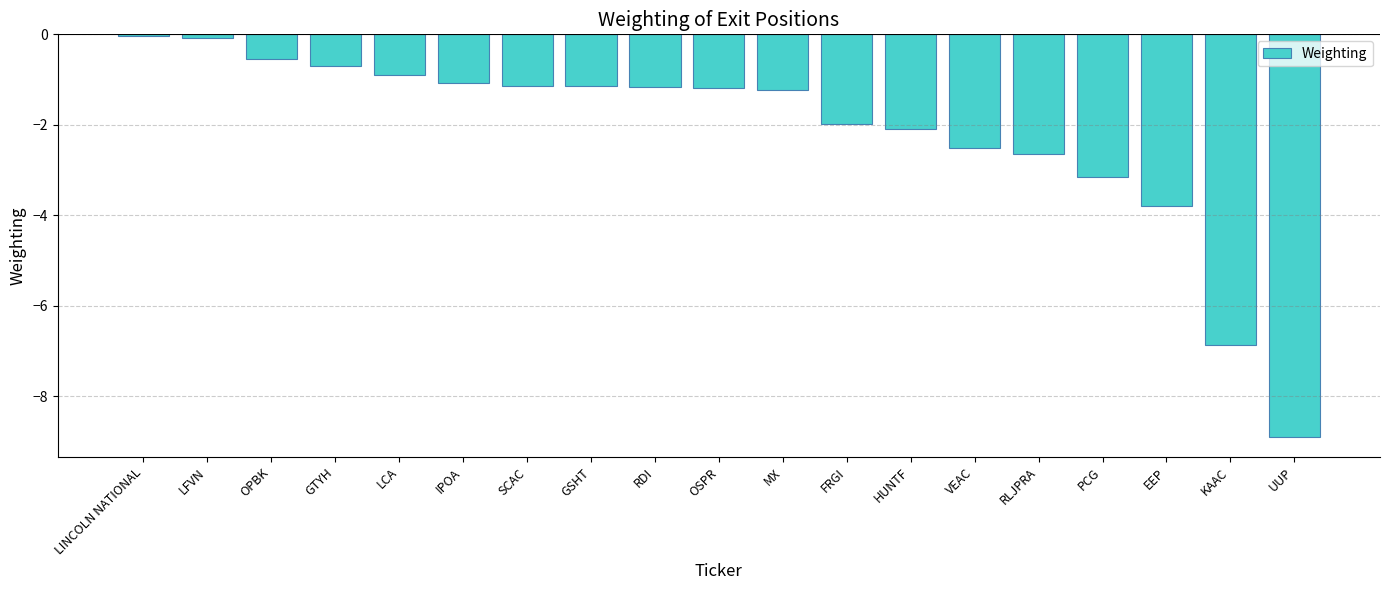

What is the difference between the second highest and minimum values?

8.8